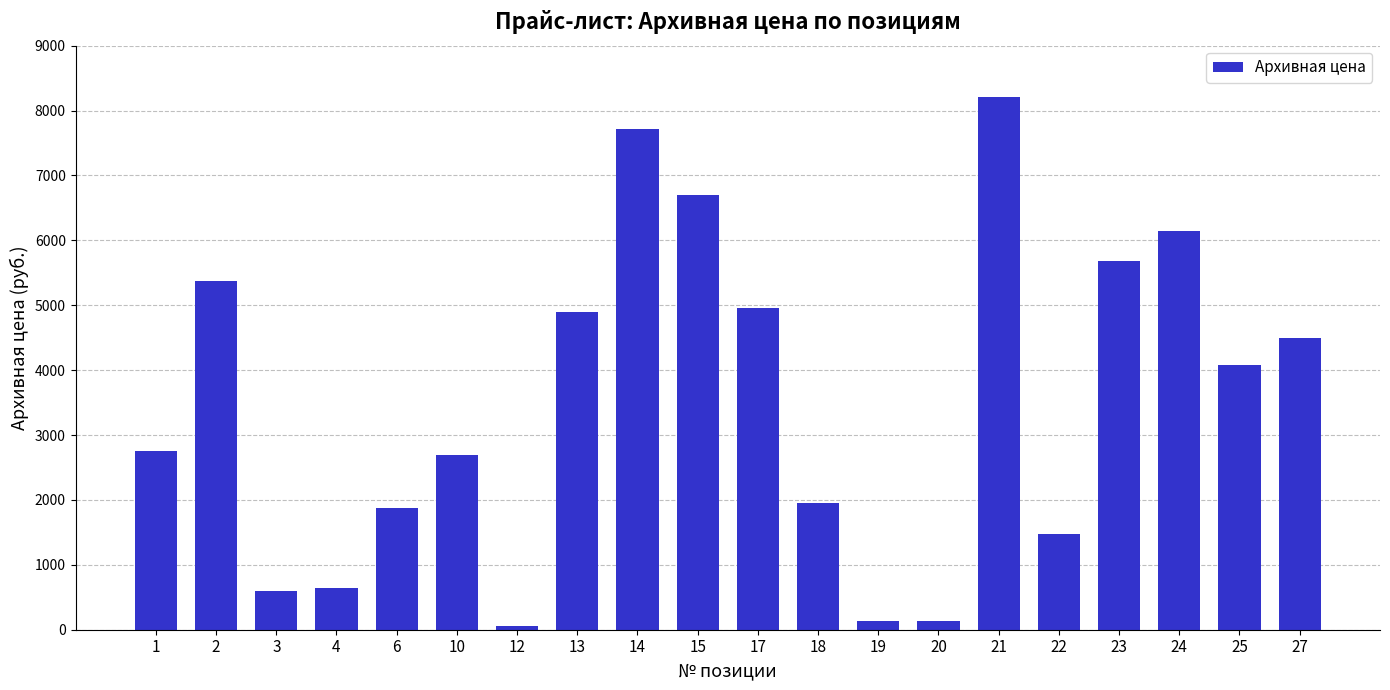

Approximately how many times larger is the value at 23 compared to 24?

0.9